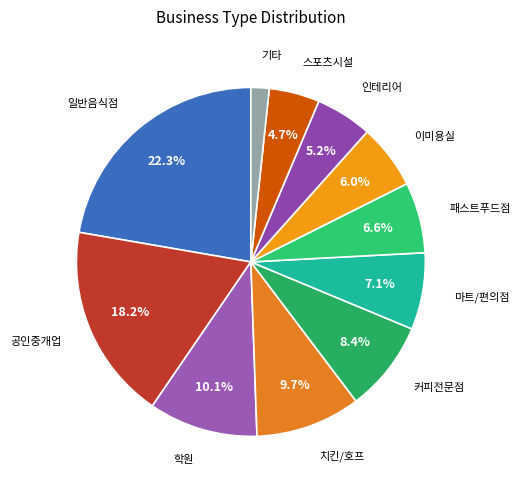

Count the number of slices in the pie.

11